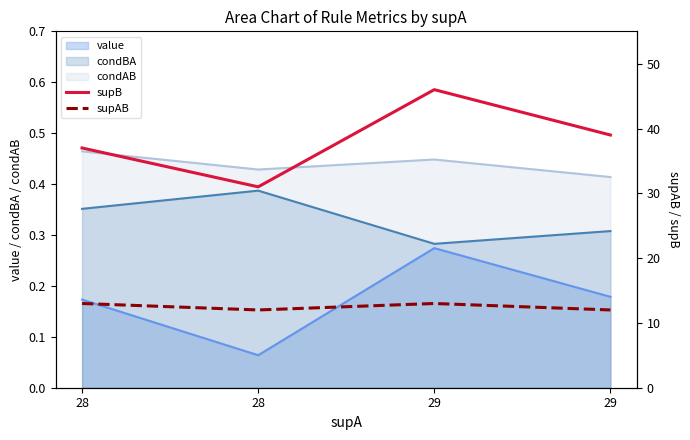

Which has a higher value, 29 or 28?

29